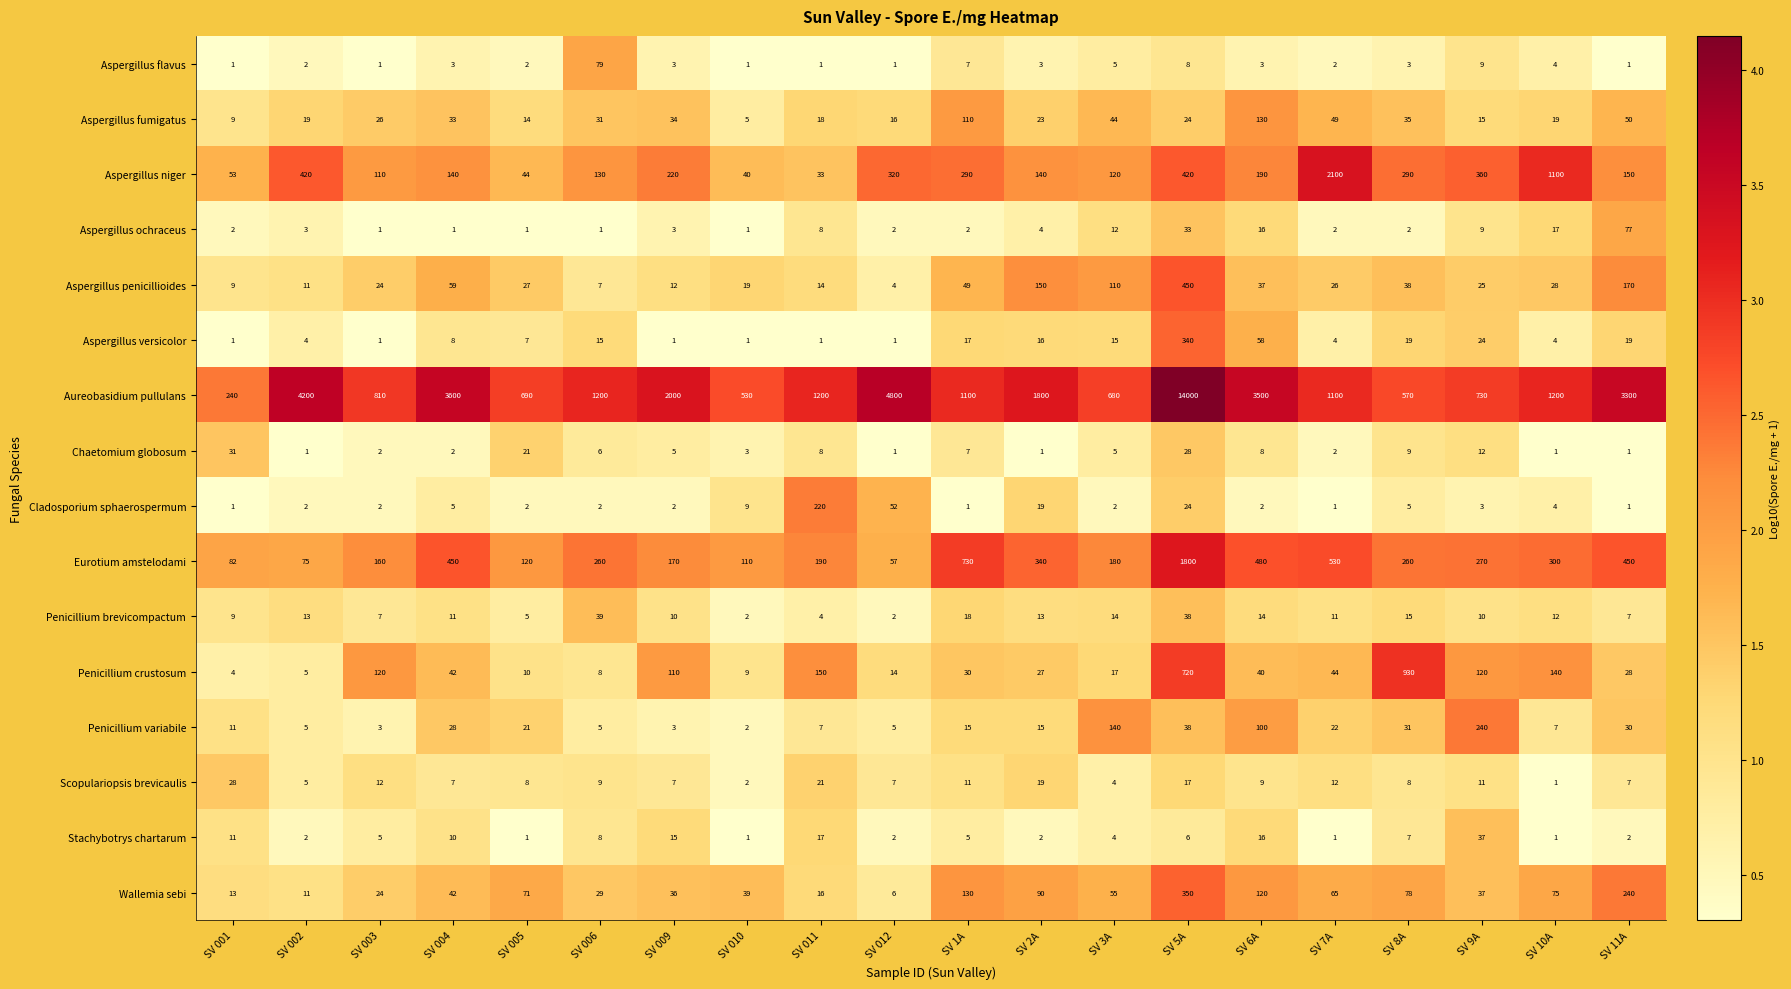

Rank the series by their maximum value, from highest to lowest.

Aureobasidium pullulans, Aspergillus niger, Eurotium amstelodami, Penicillium crustosum, Aspergillus penicillioides, Wallemia sebi, Aspergillus versicolor, Penicillium variabile, Cladosporium sphaerospermum, Aspergillus fumigatus, Aspergillus flavus, Aspergillus ochraceus, Penicillium brevicompactum, Stachybotrys chartarum, Chaetomium globosum, Scopulariopsis brevicaulis